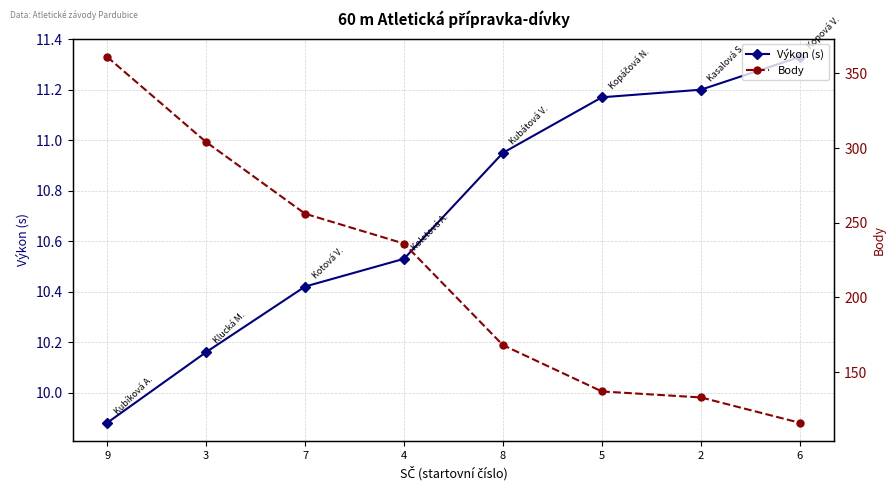

True or false: Body has more than 1 points higher than both neighbors.

False